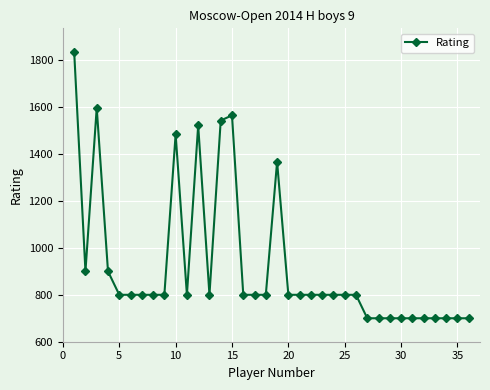

What is the value of the 27th point from the left?

700